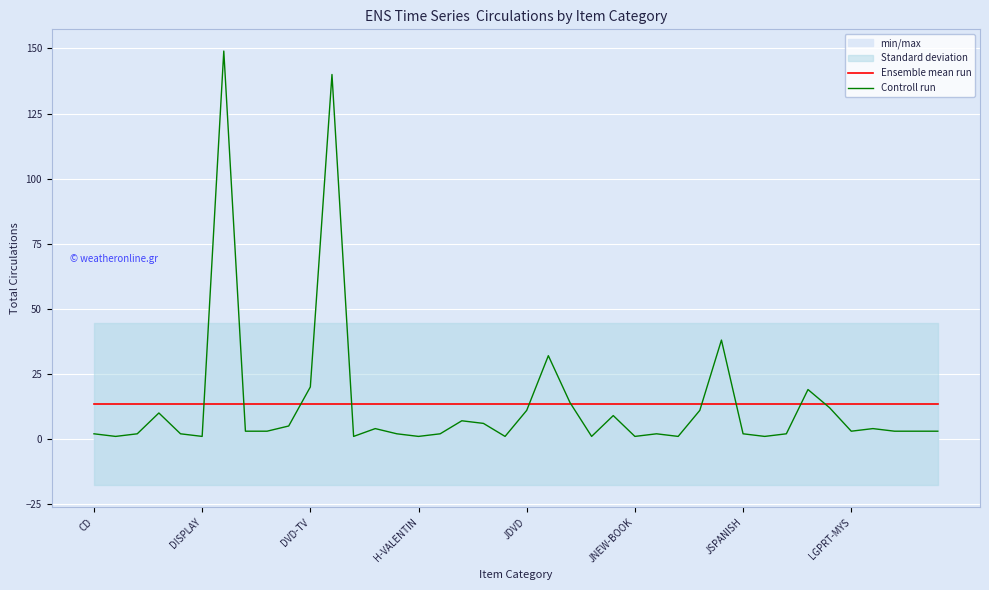

True or false: Controll run and Ensemble mean run cross at least once.

True